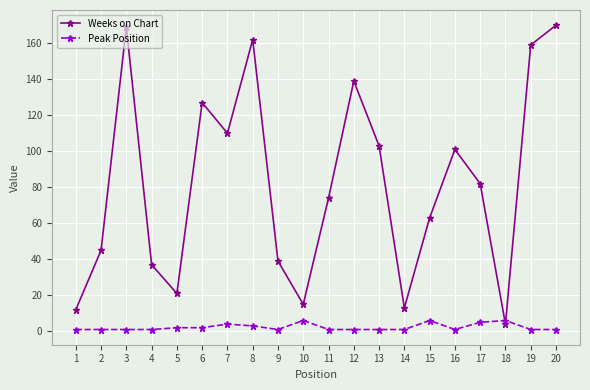

How many data points does each series have?

20